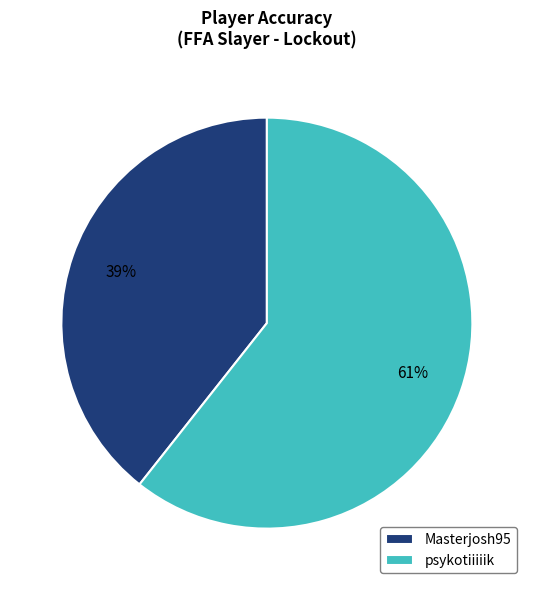

To the nearest percent, what portion does Masterjosh95 represent?

39%